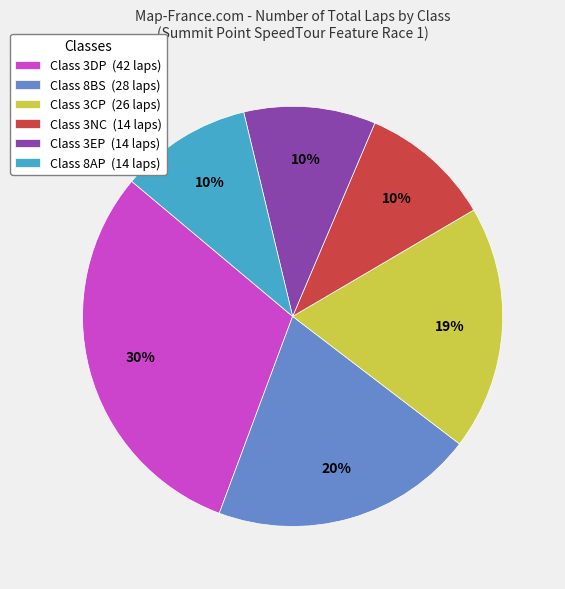

Approximately how many times larger is the value at Class 3DP (42 laps) compared to Class 3NC (14 laps)?

3.0